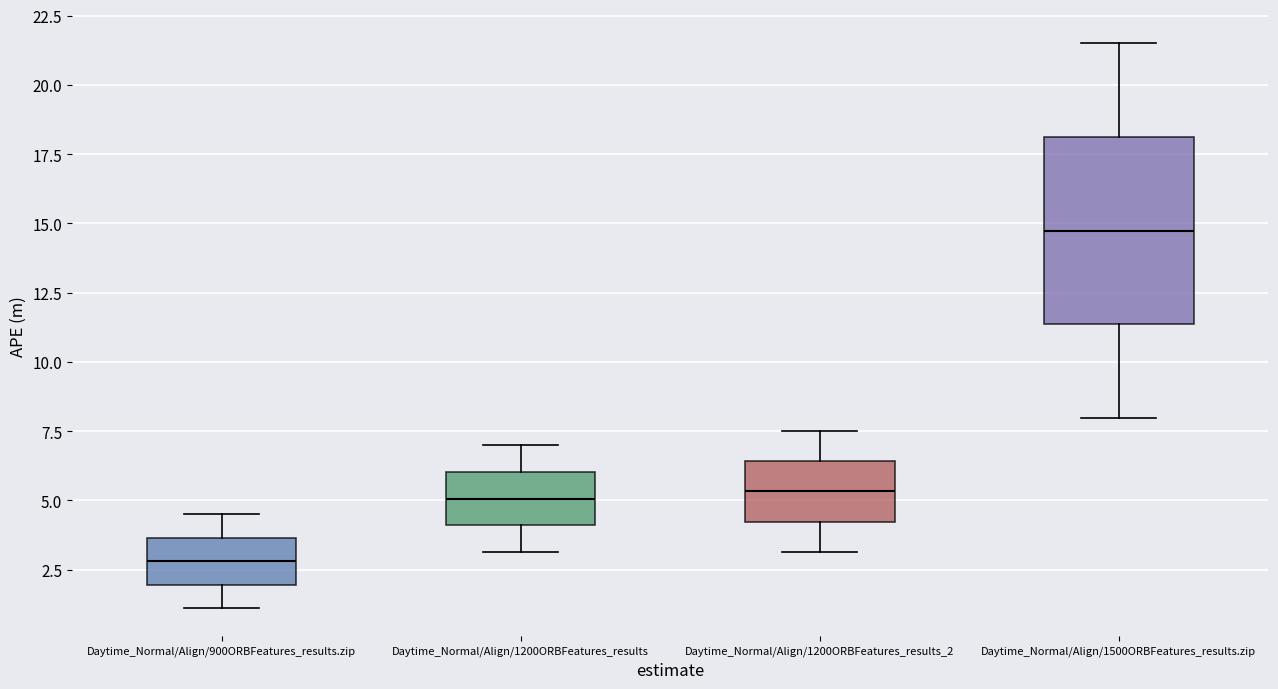

Which box's median line is the lowest?

Daytime_Normal/Align/900ORBFeatures_results.zip